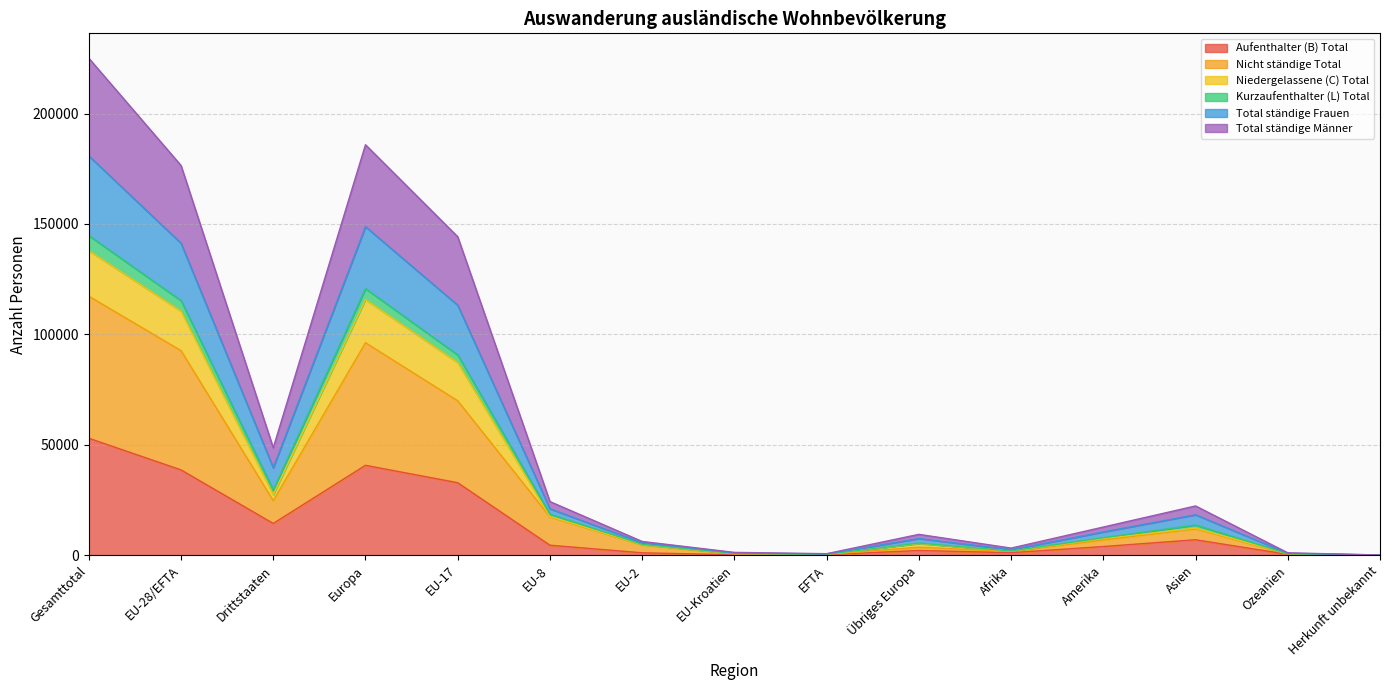

Which category has the highest value in the Aufenthalter (B) Total series?

Gesamttotal